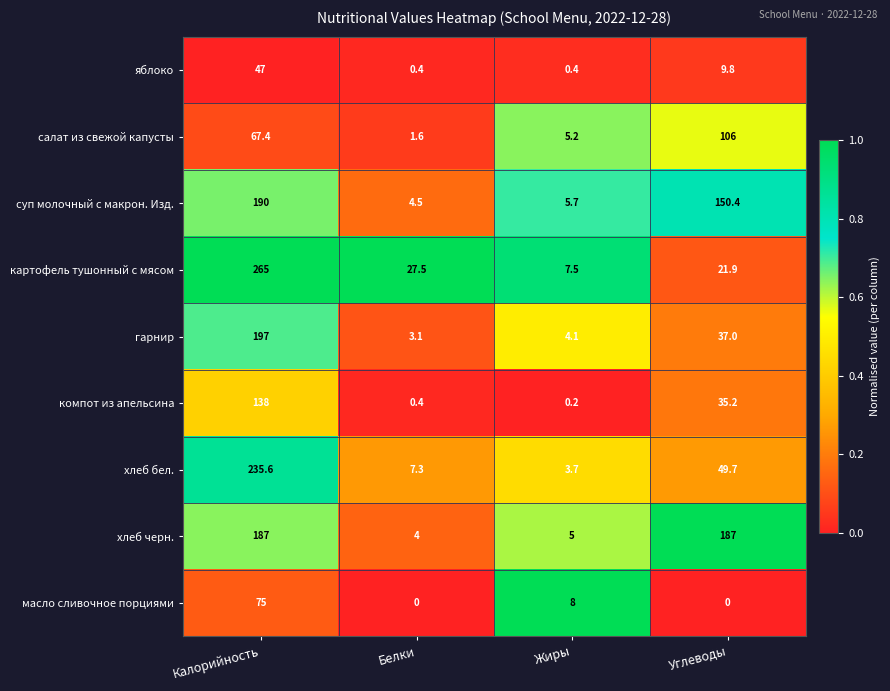

What is the difference between the maximum and second lowest values in the картофель тушонный с мясом series?

243.1